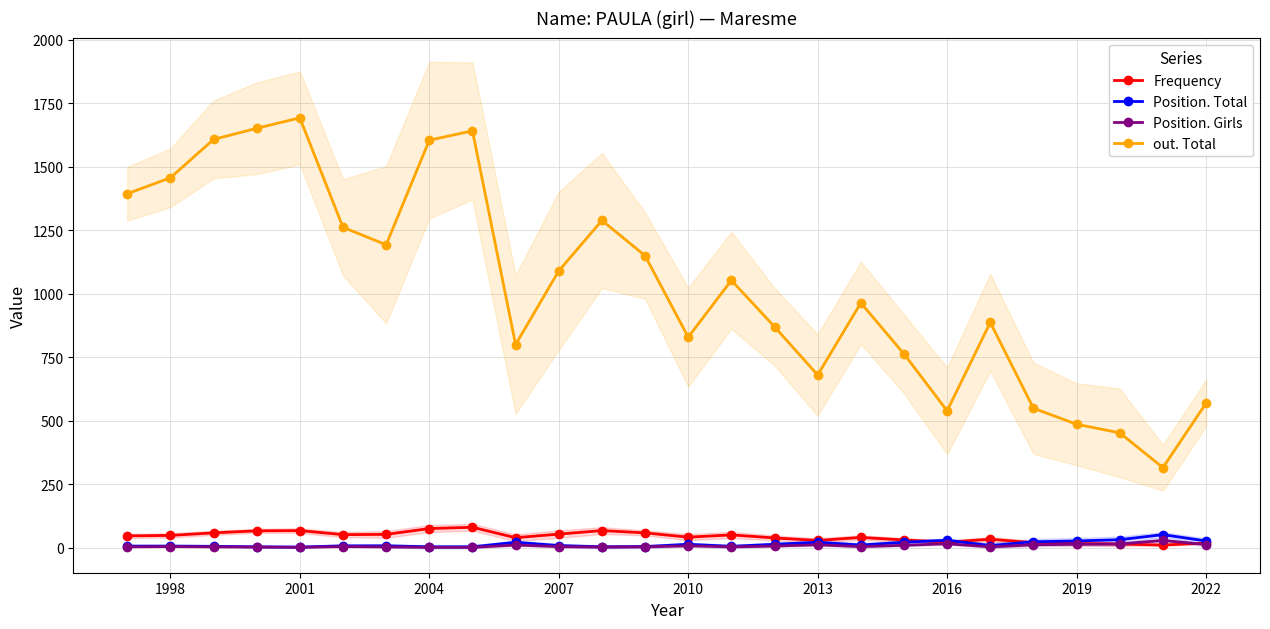

Does the chart display data point markers on the line(s)?

Yes